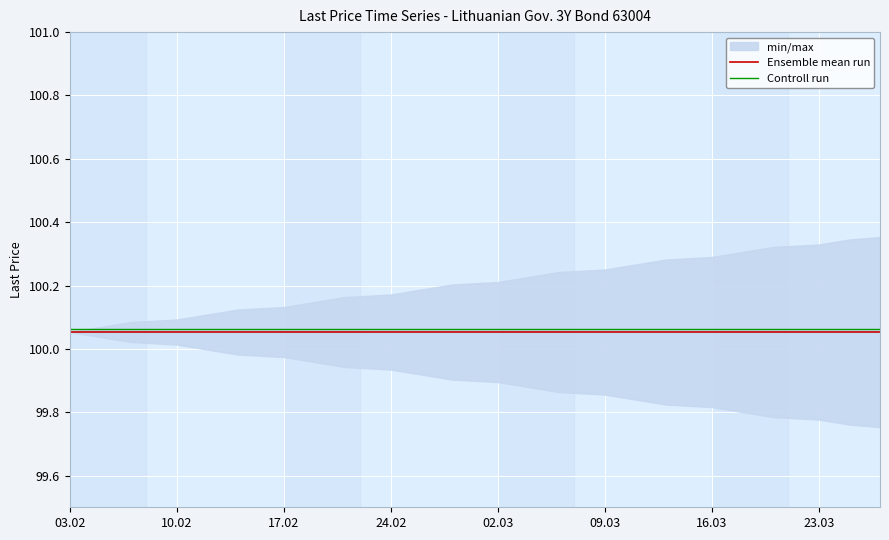

Which series has the largest range (max minus min)?

Ensemble mean run